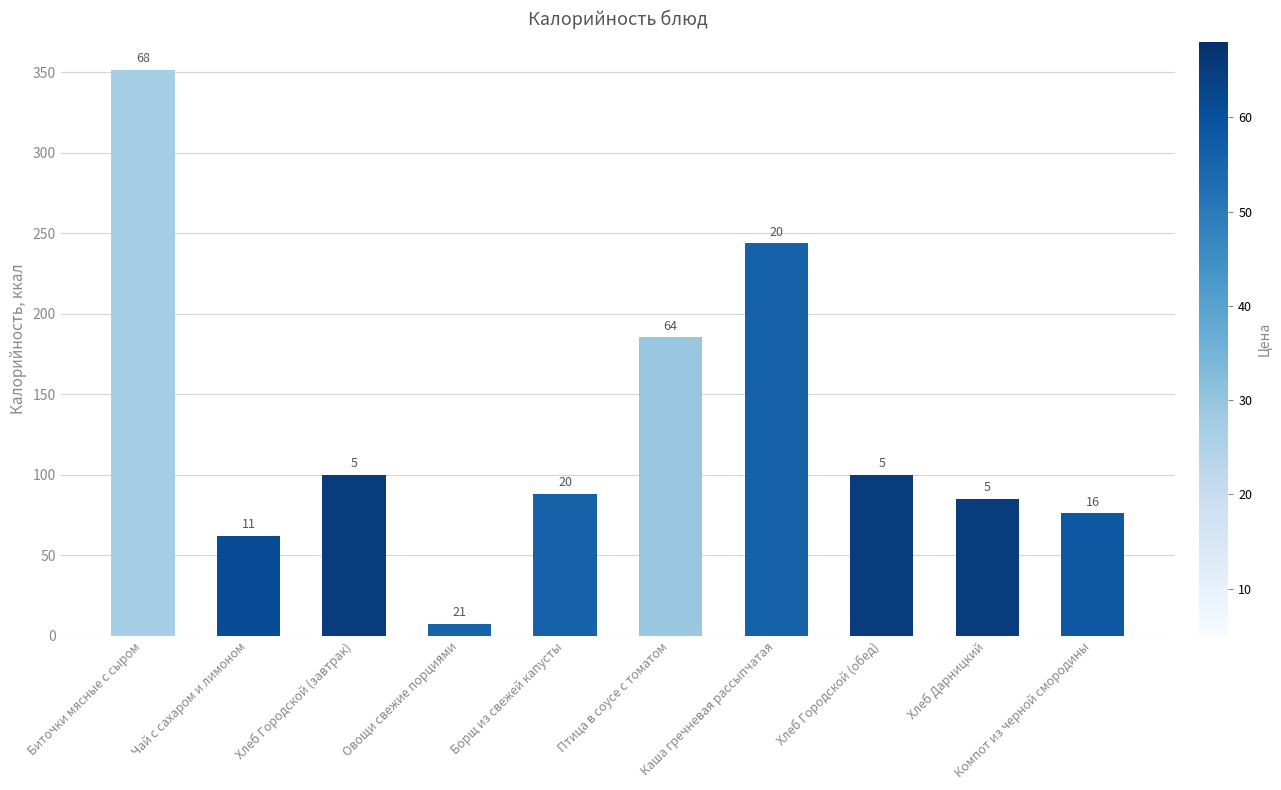

At which label does the data first exceed 100?

Биточки мясные с сыром